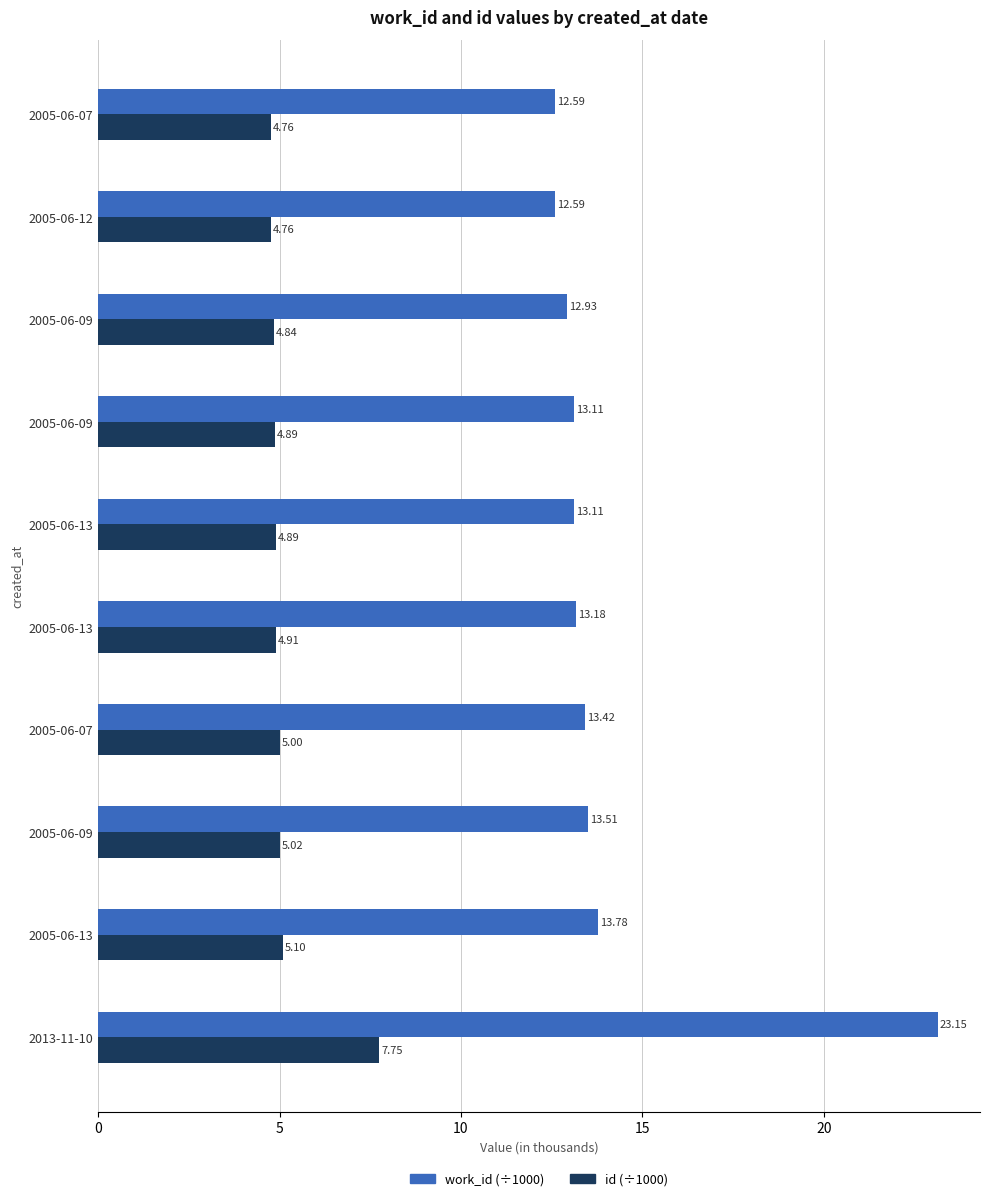

How many categories are shown in the chart?

10